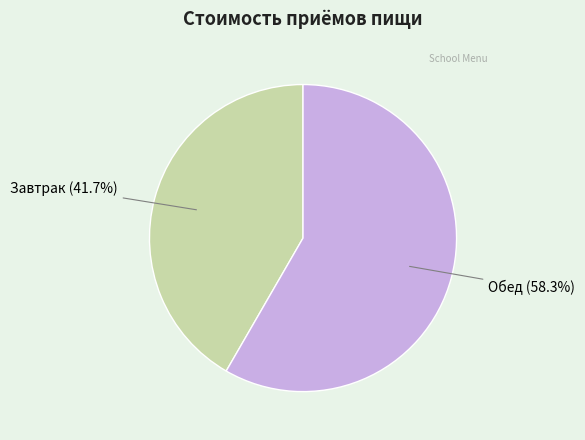

Does any single category account for the majority?

Yes